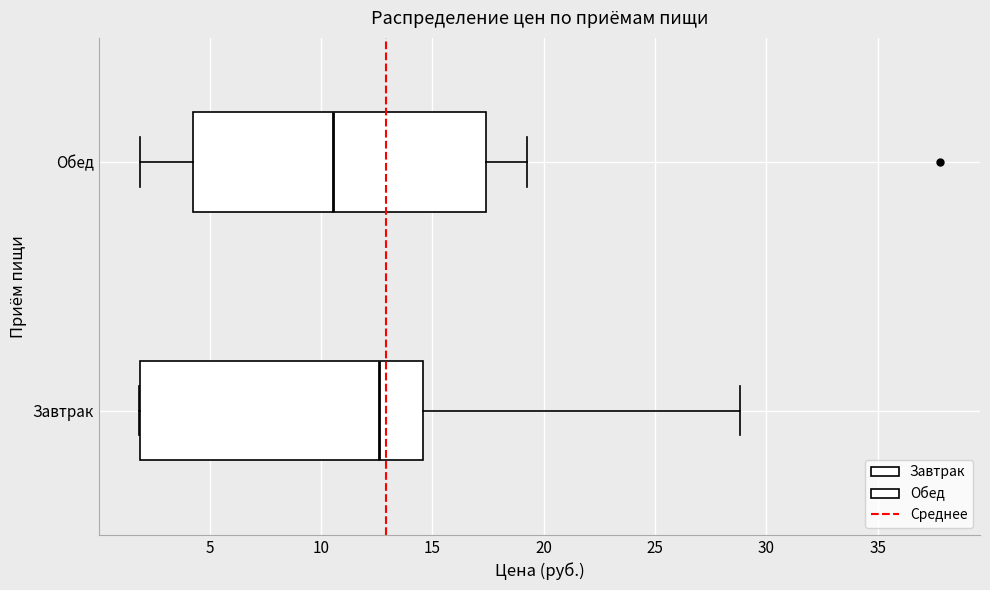

Which box has the furthest to the right median line?

Завтрак